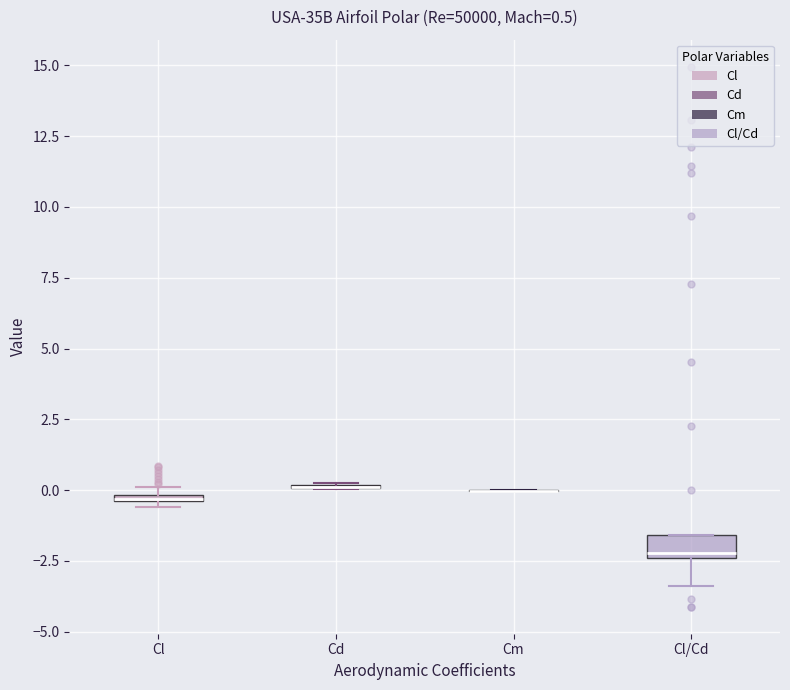

Comparing the boxes themselves (not the whiskers), which one is the tallest?

Cl/Cd